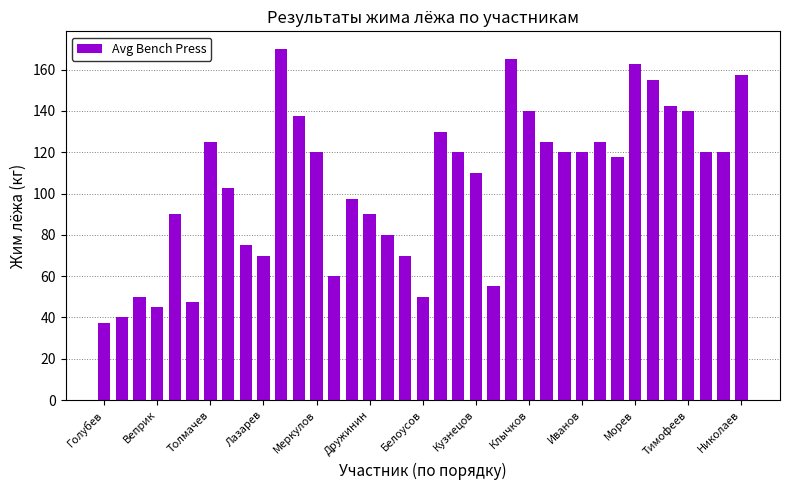

What is the value of the 18th bar from the left?

70.0